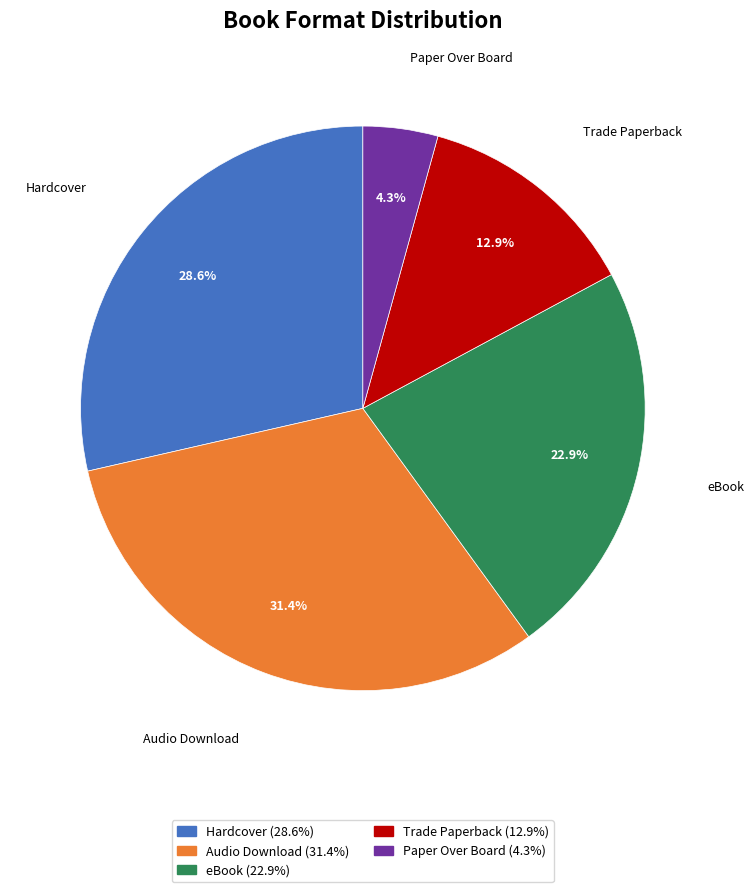

Between eBook (22.9%) and Hardcover (28.6%), which is larger?

Hardcover (28.6%)